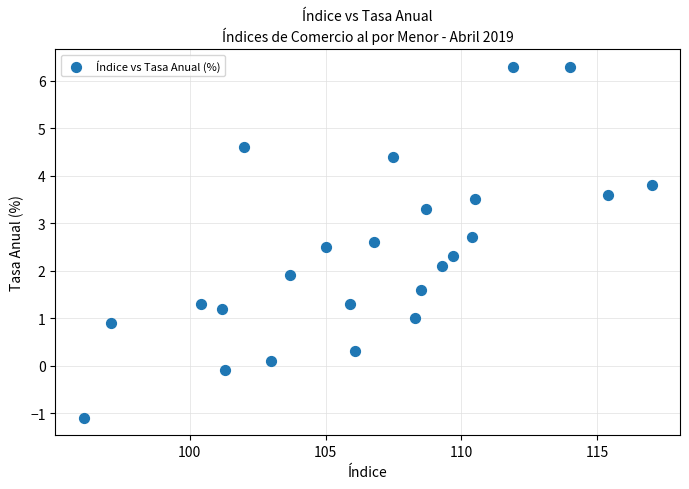

What is the range of X values (max minus min)?

20.9